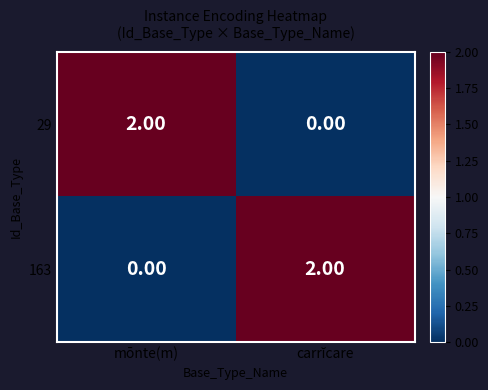

Where is 163 nearest to the value 1?

mōnte(m)